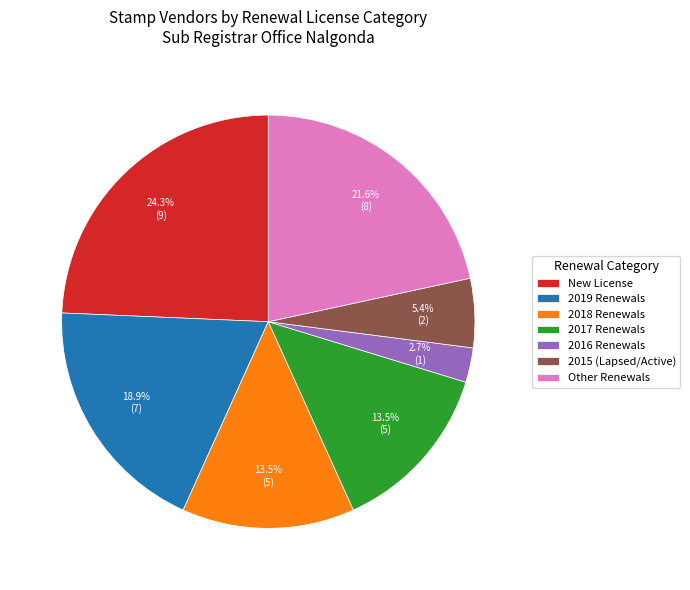

Is there any slice that represents more than half of the pie?

No